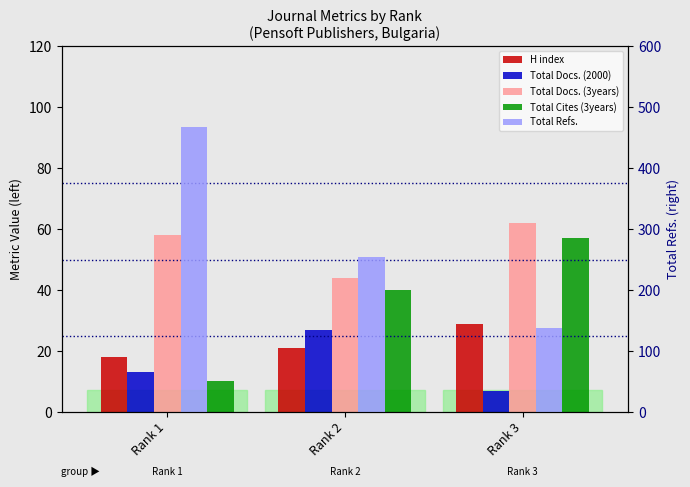

Count the Total Refs. values in the range 137 to 468.

3